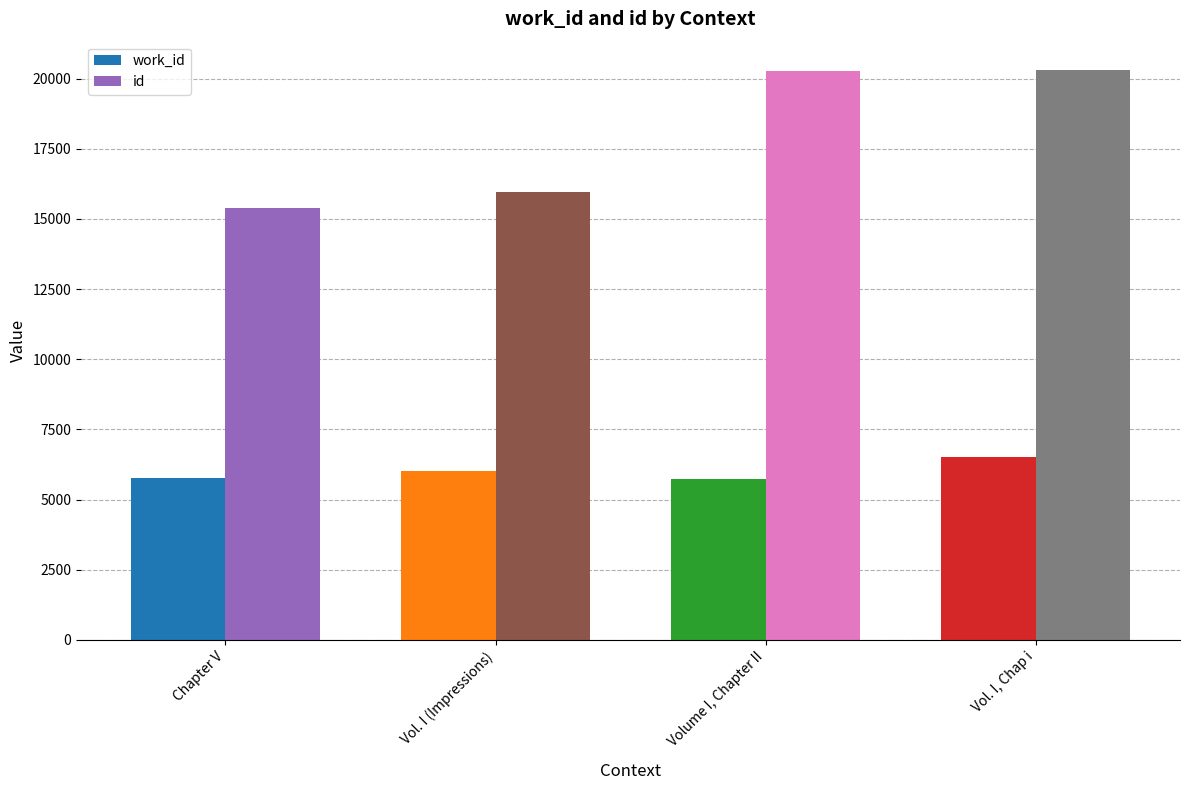

Where is id nearest to the value 17851?

Vol. I (Impressions)